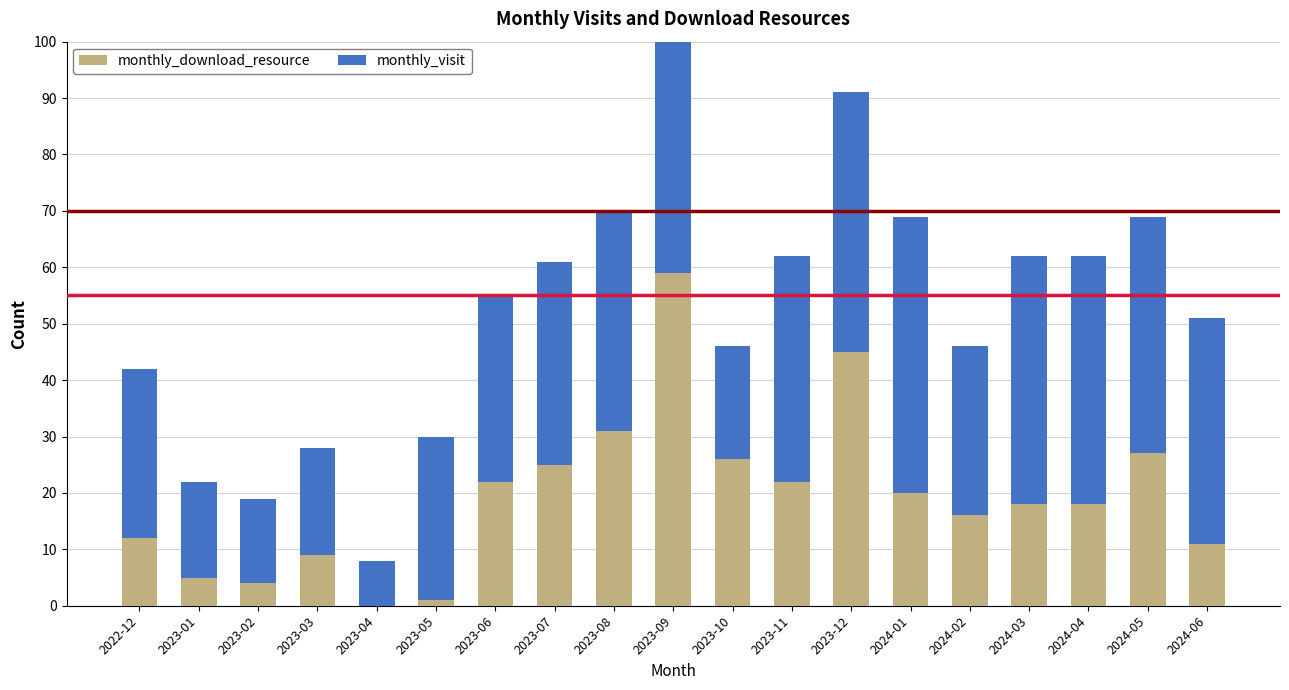

Which series has the largest total across all categories?

monthly_visit